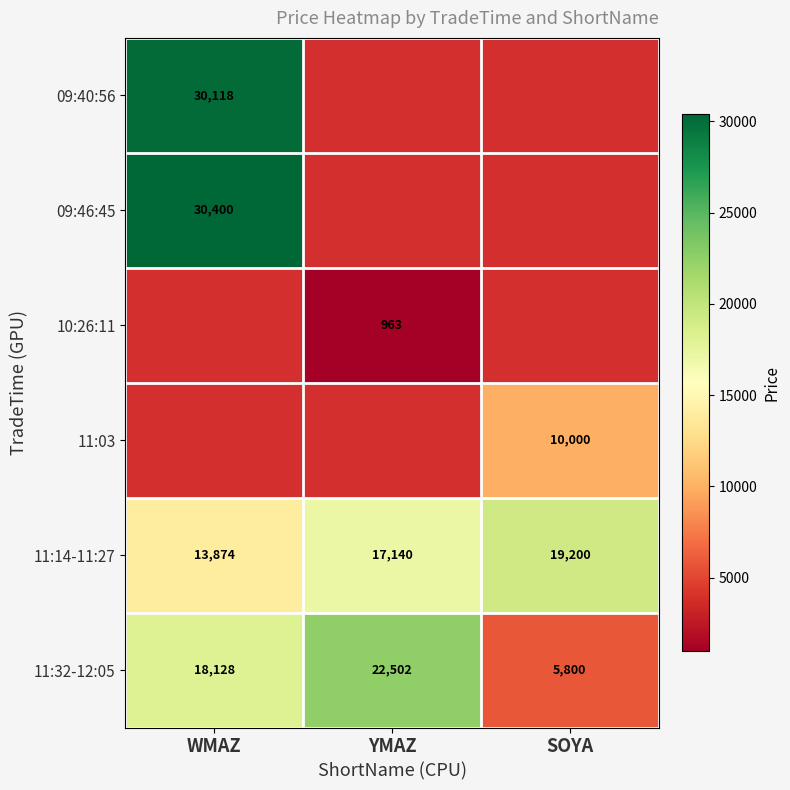

What is the average value of the 11:32-12:05 series?

15477